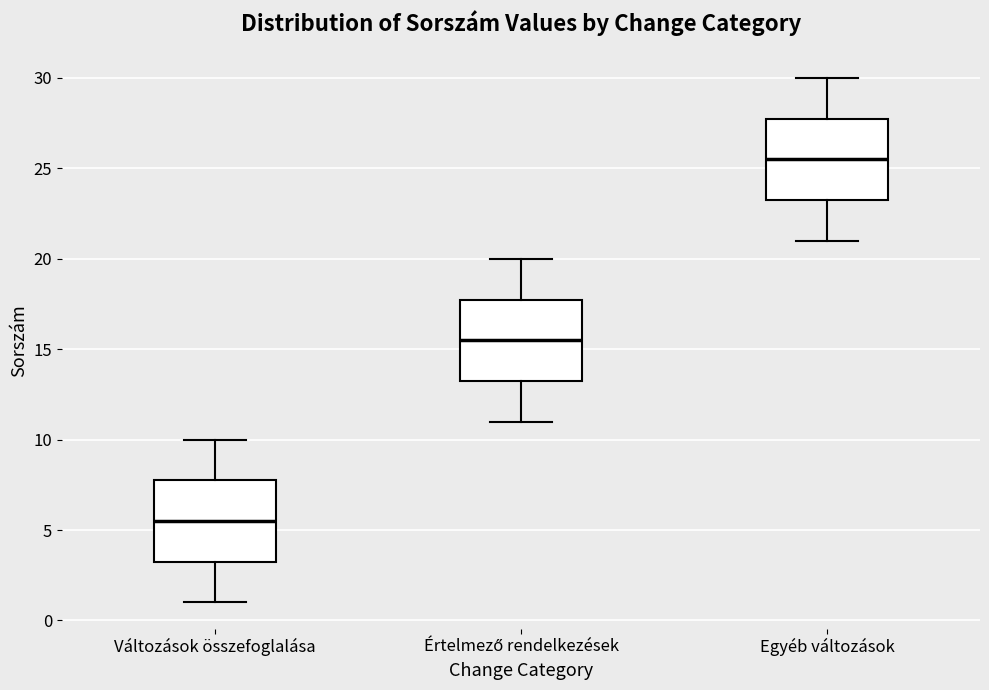

Where does the median line of the box for Értelmező rendelkezések sit on the y-axis? The values are not printed on the chart, so give them approximately, as read against the axis.

15.5